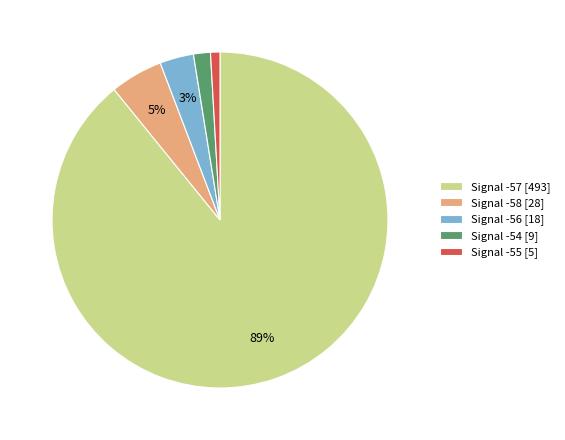

Is the sum of Signal -55 [5] and Signal -57 [493] greater than half?

Yes